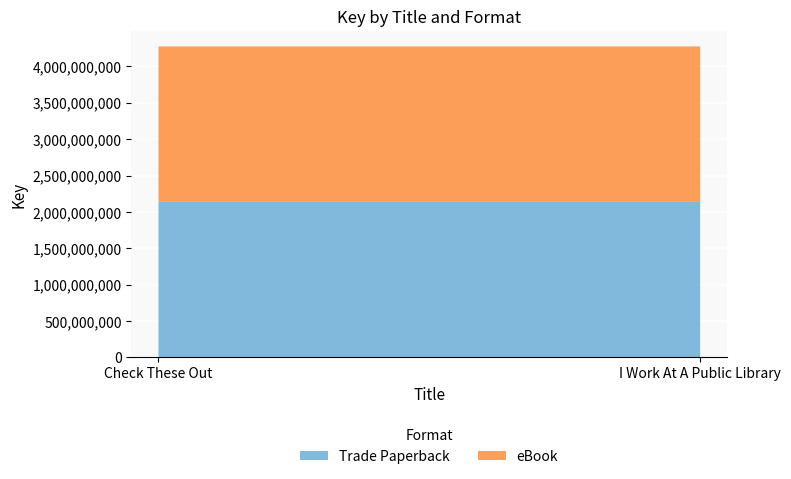

Reading left to right, list all the values displayed in this chart.

Trade Paperback: Check These Out=2137678259	I Work At A Public Library=2137696723
eBook: Check These Out=2137678259	I Work At A Public Library=2137696723